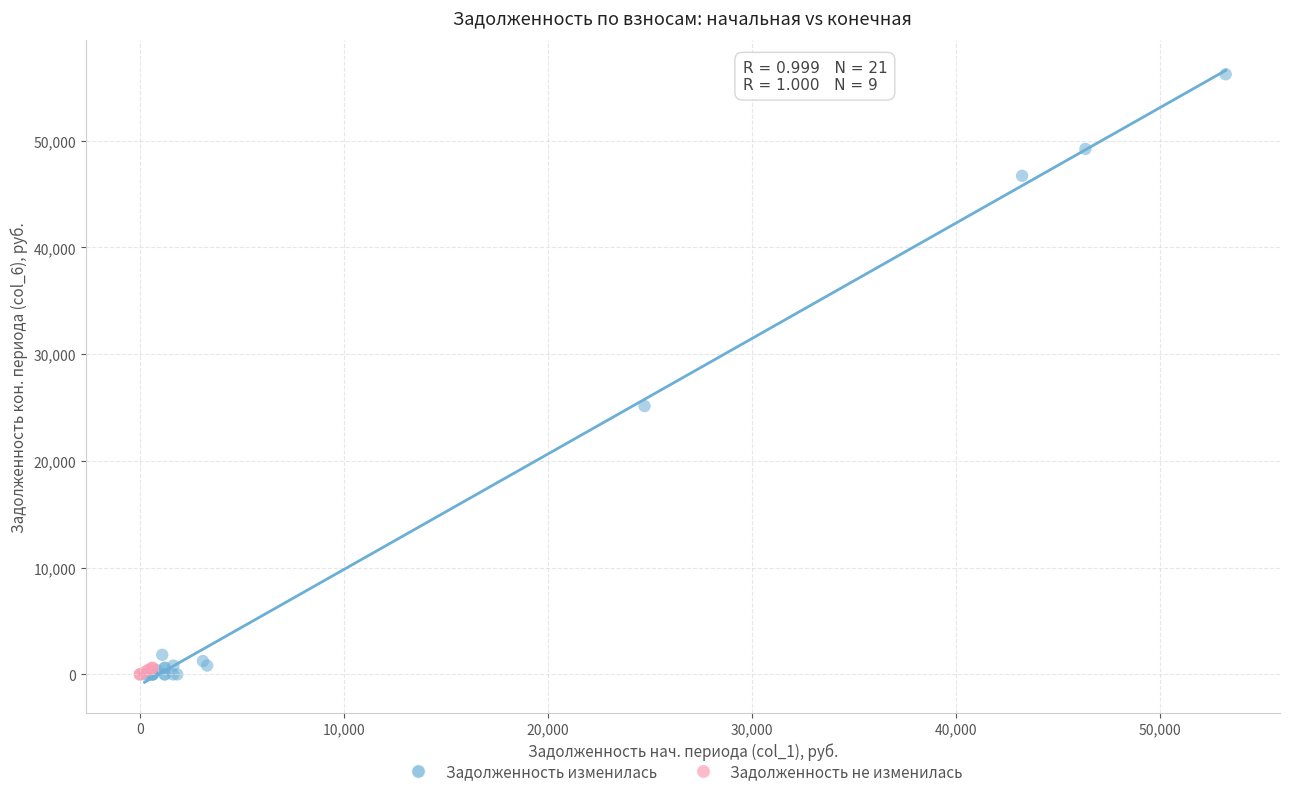

Which series has the largest Y range (max minus min)?

Задолженность изменилась